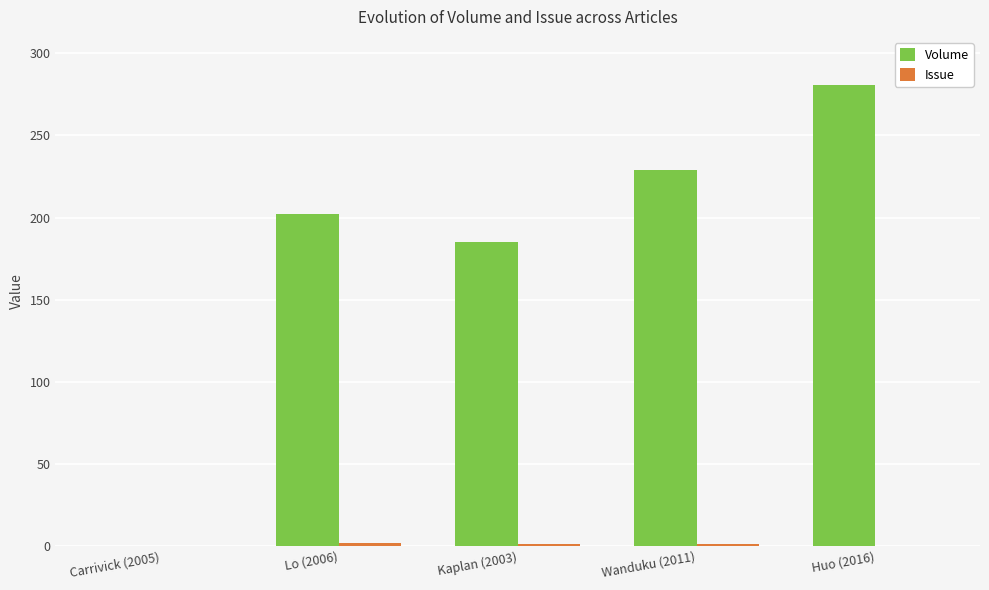

Between Carrivick (2005) and Wanduku (2011), which series saw the biggest shift?

Volume